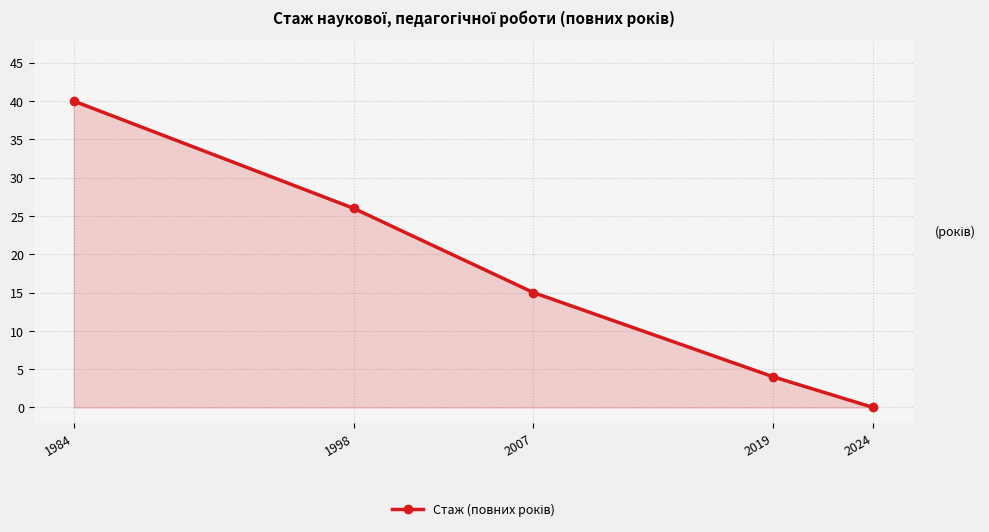

What is the value of the 1st point from the left?

40